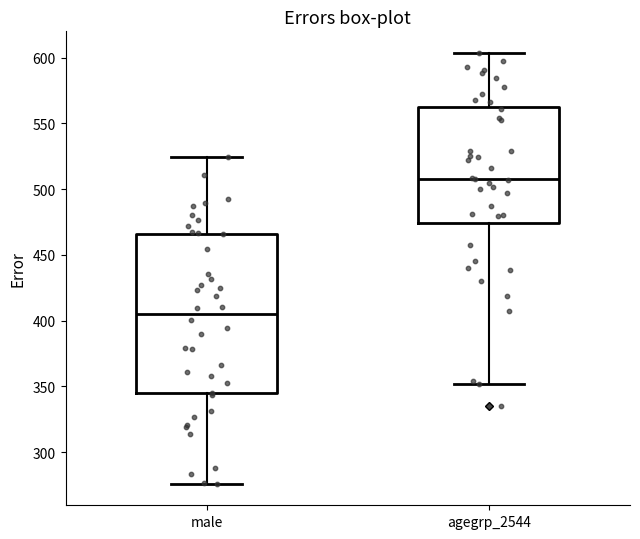

Where is the upper edge of the box for agegrp_2544 on the y-axis? The values are not printed on the chart, so give them approximately, as read against the axis.

560